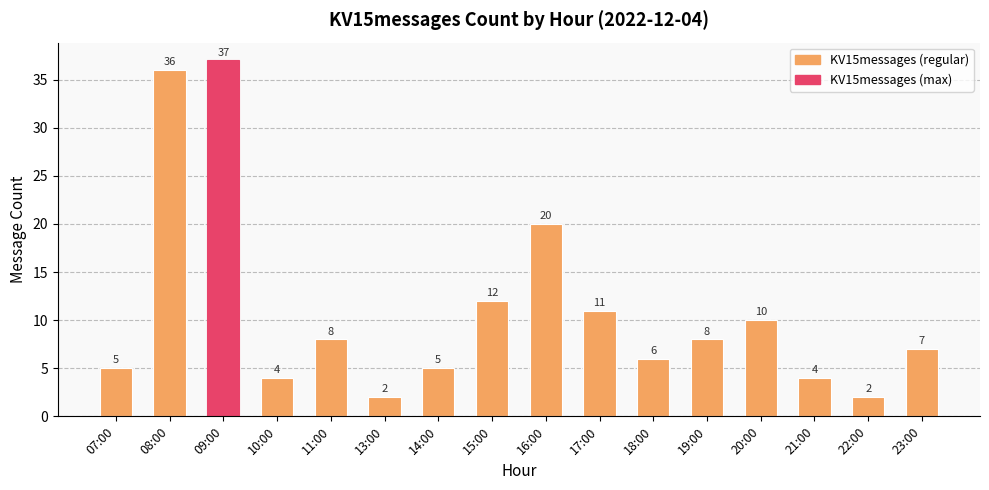

Reading left to right, extract all data points from this chart.

07:00=5	08:00=36	09:00=37	10:00=4	11:00=8	13:00=2	14:00=5	15:00=12	16:00=20	17:00=11	18:00=6	19:00=8	20:00=10	21:00=4	22:00=2	23:00=7